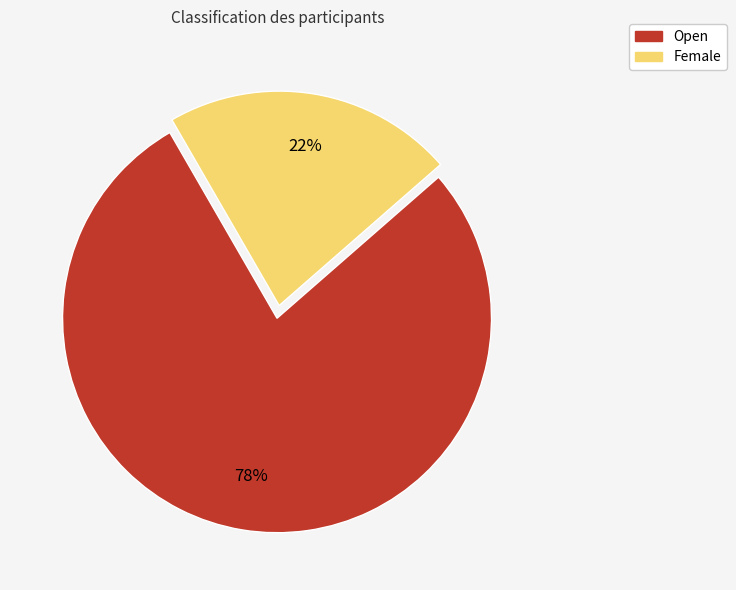

How many segments does this pie chart have?

2